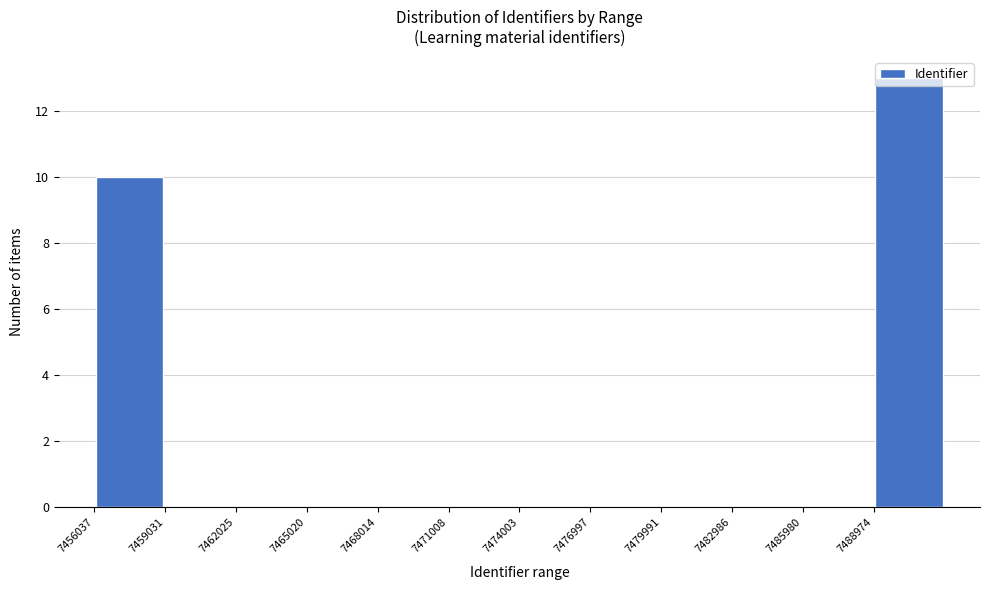

What is the height of the bar covering 7489000 to 7492000 on the x-axis? Neither the bar edges nor the heights are printed on the chart, so give them approximately, as read against the axes.

13